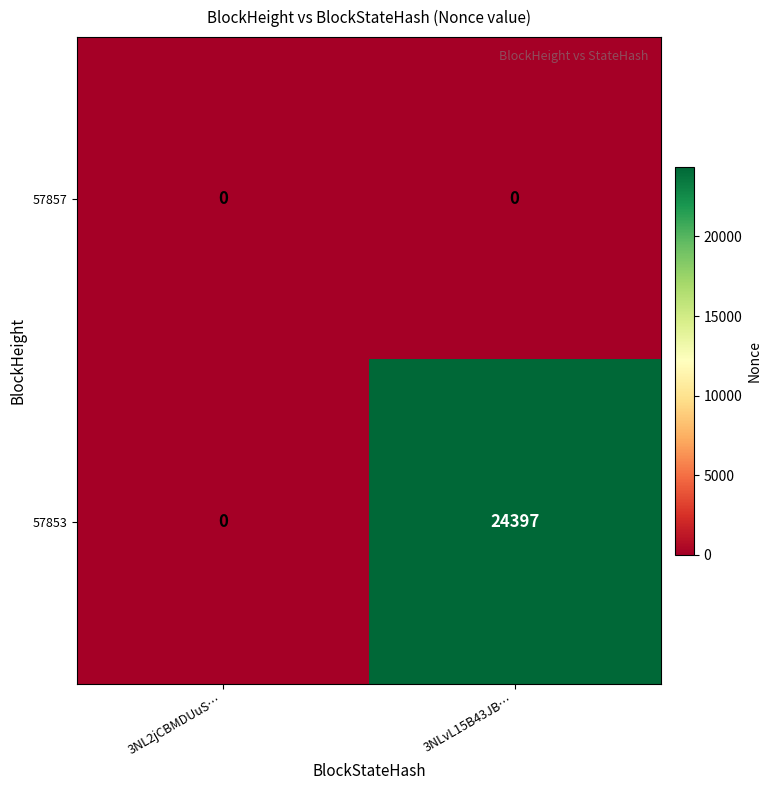

What is the approximate value of 57853 at 3NLvL15B43JB…?

24397